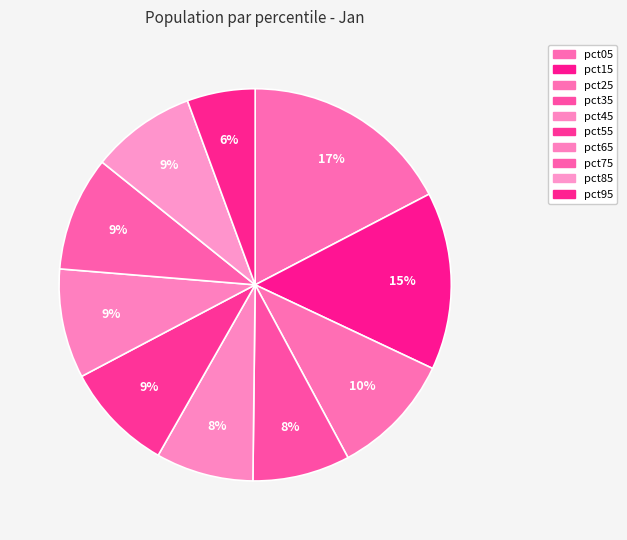

Does pct25 represent more than half of the total?

No